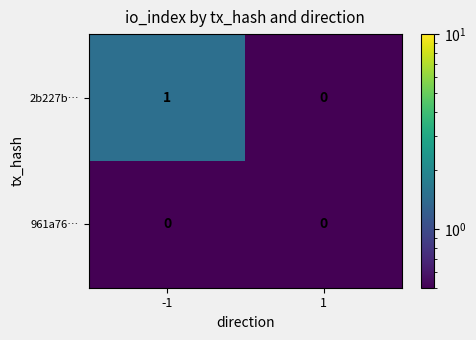

Rank the series by their average value, from lowest to highest.

961a76…, 2b227b…